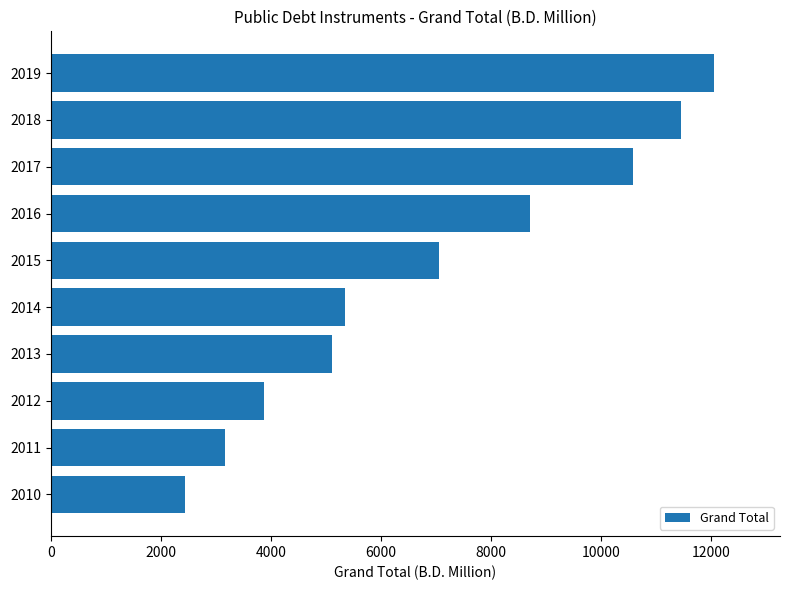

At which category does the chart reach its peak across all series?

2019